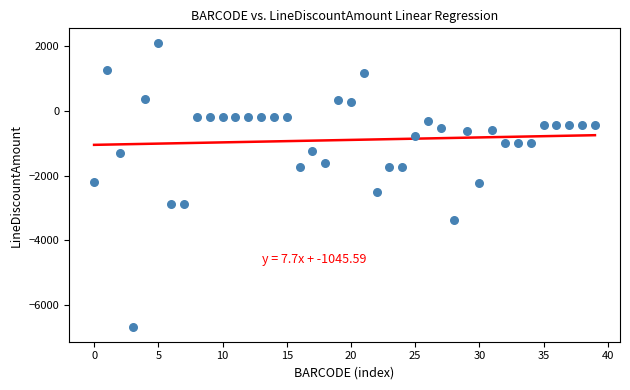

What is the range of Y values (max minus min)?

8815.4